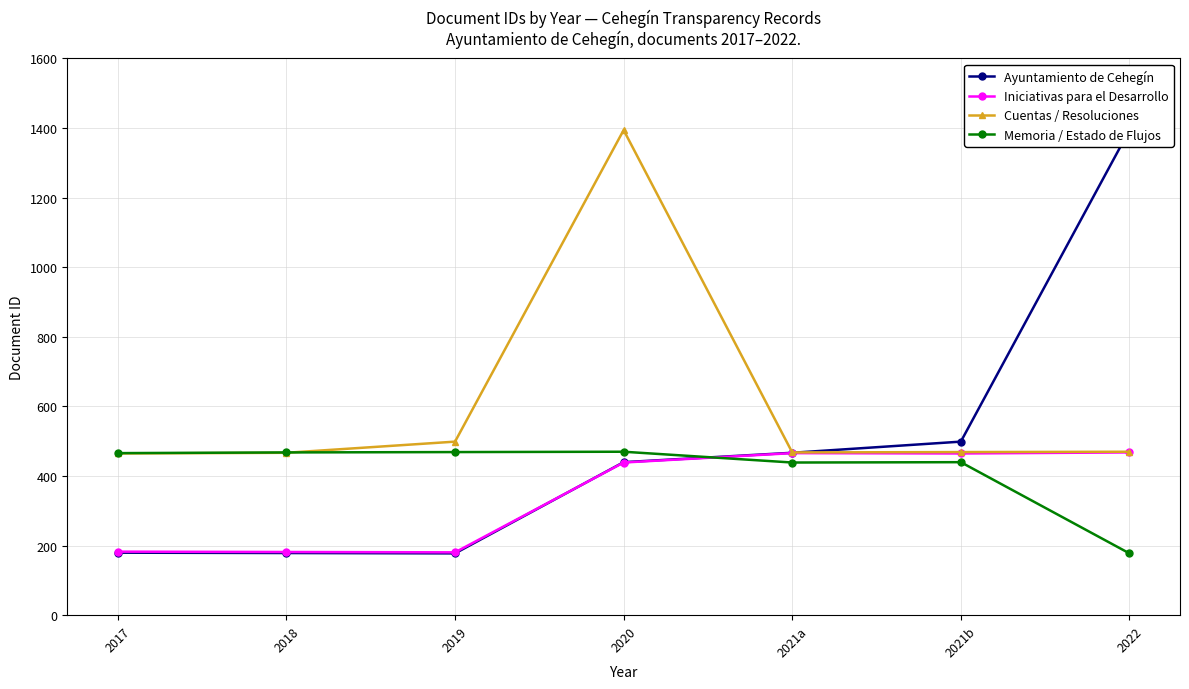

Between 2020 and 2021a, which is larger?

2021a